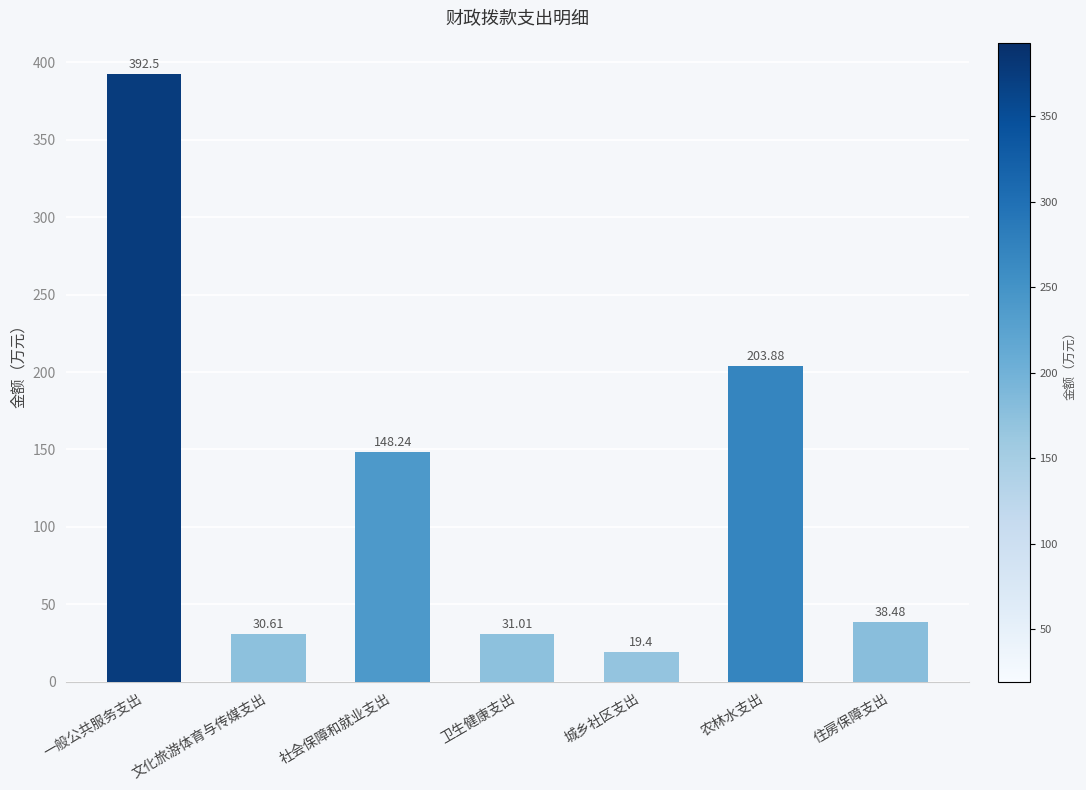

Which category has the lowest value across all series?

城乡社区支出